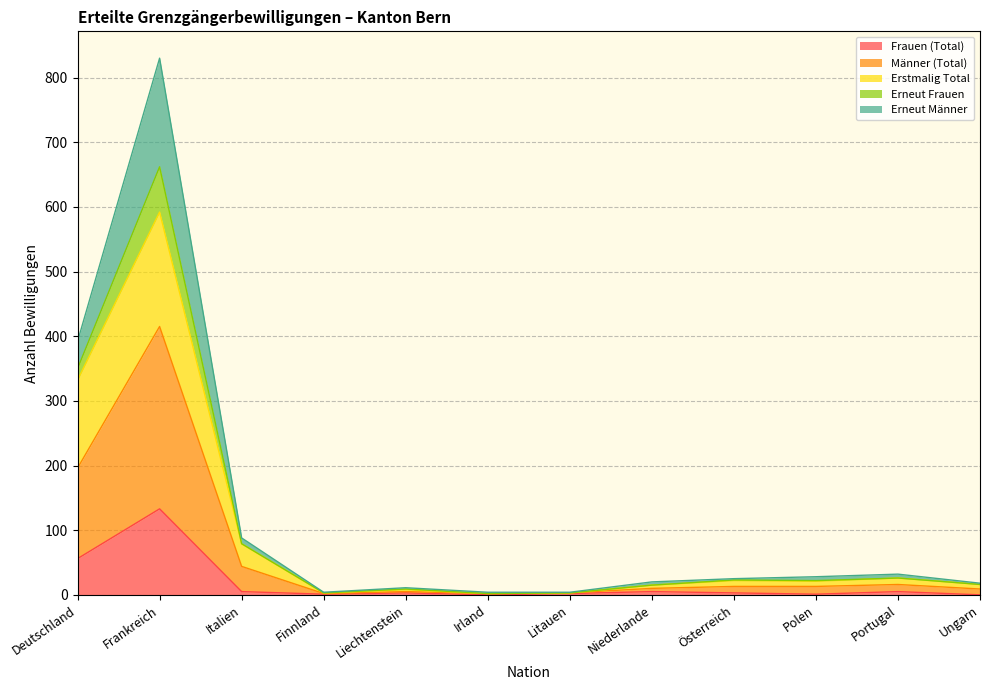

Does the chart display data point markers on the line(s)?

No